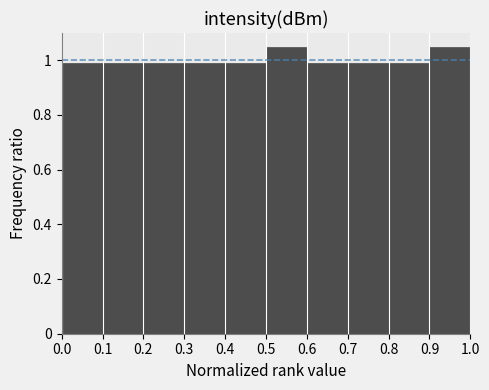

What is the height of the bar covering 0.5 to 0.6 on the x-axis? The values are not printed on the chart, so give them approximately, as read against the axis.

1.04